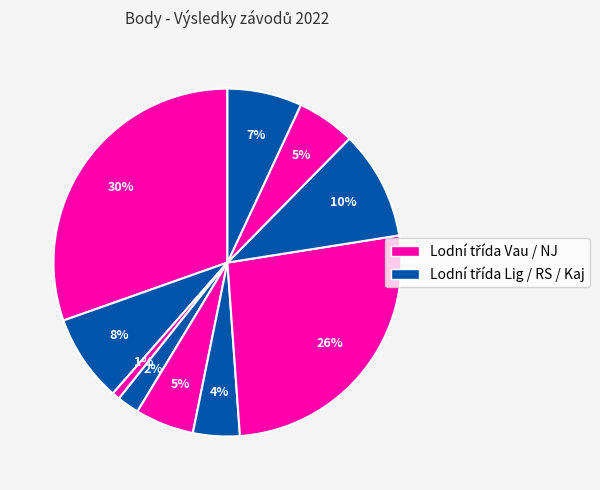

Count the number of slices in the pie.

10